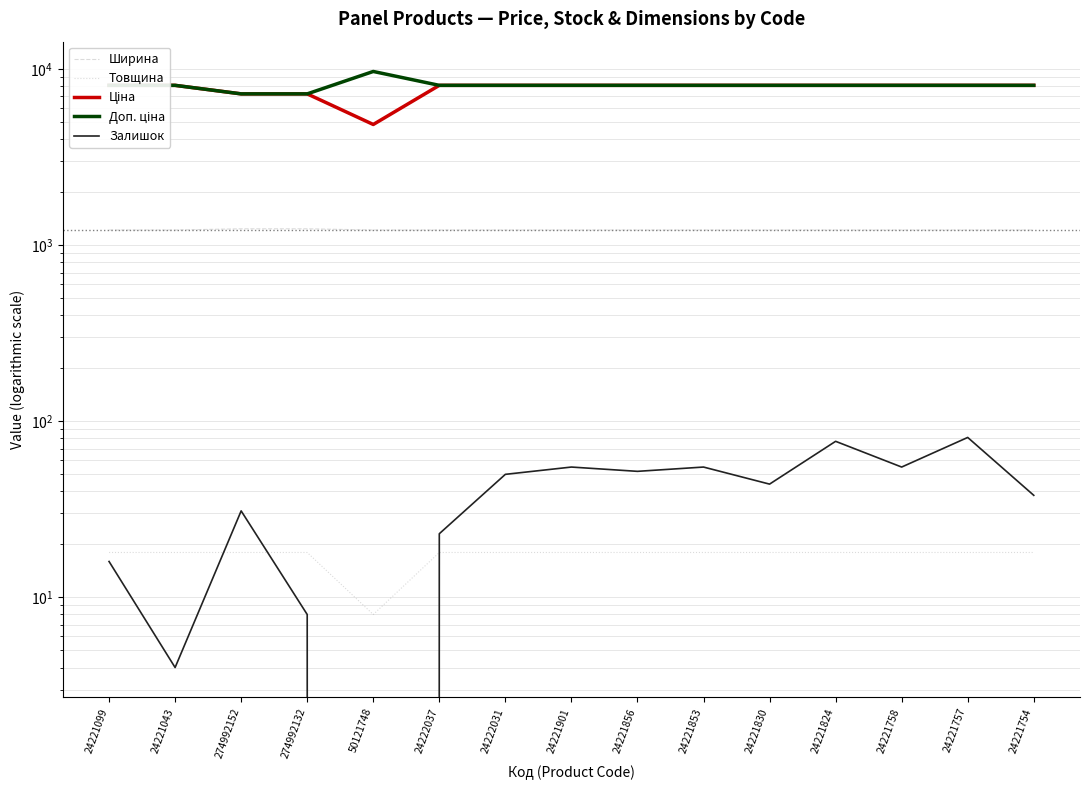

Reading left to right, extract all data points from this chart.

Ширина: 24221099=1220.0	24221043=1220.0	274992152=1240.0	274992132=1240.0	50121748=1220.0	24222037=1220.0	24222031=1220.0	24221901=1220.0	24221856=1220.0	24221853=1220.0	24221830=1220.0	24221824=1220.0	24221758=1220.0	24221757=1220.0	24221754=1220.0
Товщина: 24221099=18.0	24221043=18.0	274992152=18.0	274992132=18.0	50121748=8.0	24222037=18.0	24222031=18.0	24221901=18.0	24221856=18.0	24221853=18.0	24221830=18.0	24221824=18.0	24221758=18.0	24221757=18.0	24221754=18.0
Ціна: 24221099=8089.0	24221043=8089.0	274992152=7235.9	274992132=7235.9	50121748=4849.2	24222037=8089.0	24222031=8089.0	24221901=8089.0	24221856=8089.0	24221853=8089.0	24221830=8089.0	24221824=8089.0	24221758=8089.0	24221757=8089.0	24221754=8089.0
Доп. ціна: 24221099=8089.0	24221043=8089.0	274992152=7235.9	274992132=7235.9	50121748=9698.5	24222037=8089.0	24222031=8089.0	24221901=8089.0	24221856=8089.0	24221853=8089.0	24221830=8089.0	24221824=8089.0	24221758=8089.0	24221757=8089.0	24221754=8089.0
Залишок: 24221099=16.0	24221043=4.0	274992152=31.0	274992132=8.0	50121748=0.0	24222037=23.0	24222031=50.0	24221901=55.0	24221856=52.0	24221853=55.0	24221830=44.0	24221824=77.0	24221758=55.0	24221757=81.0	24221754=38.0